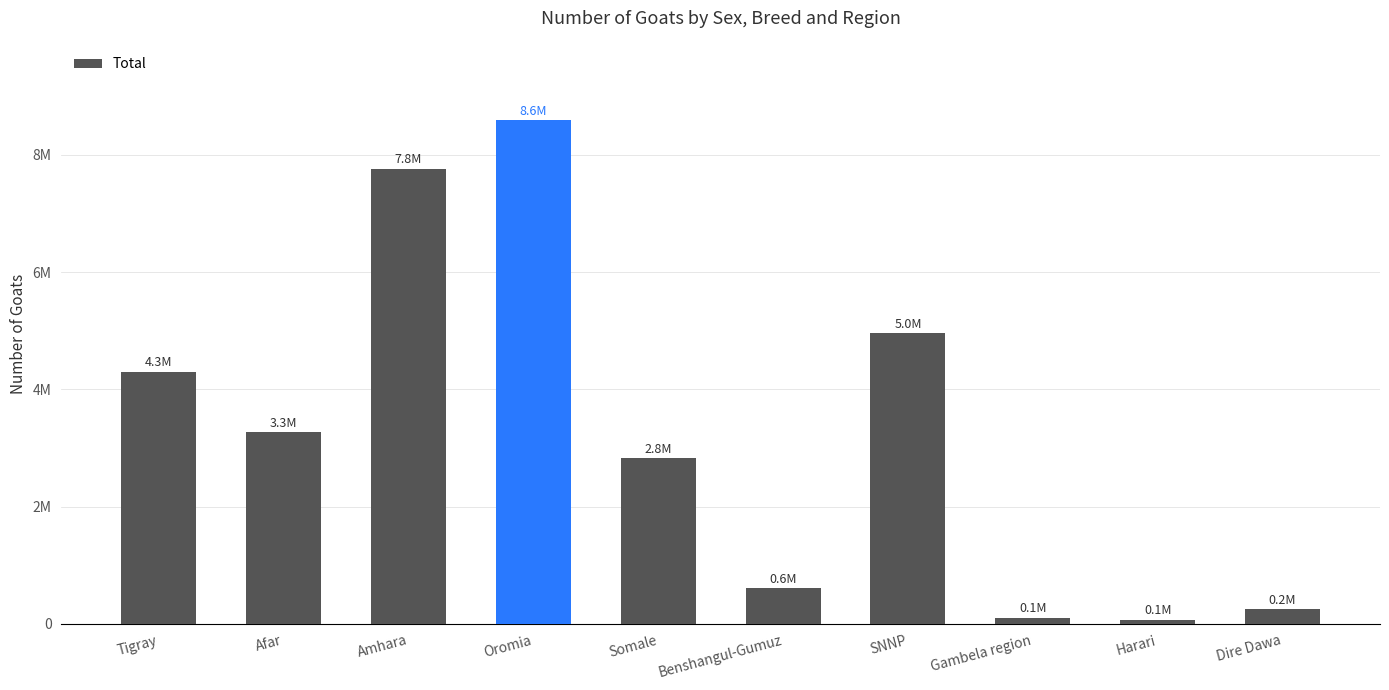

What is the value of the 7th bar from the left?

4958255